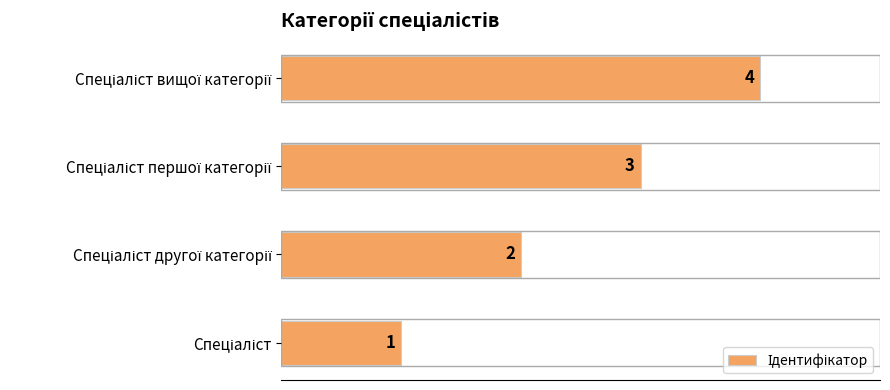

What is the sum of all values?

10